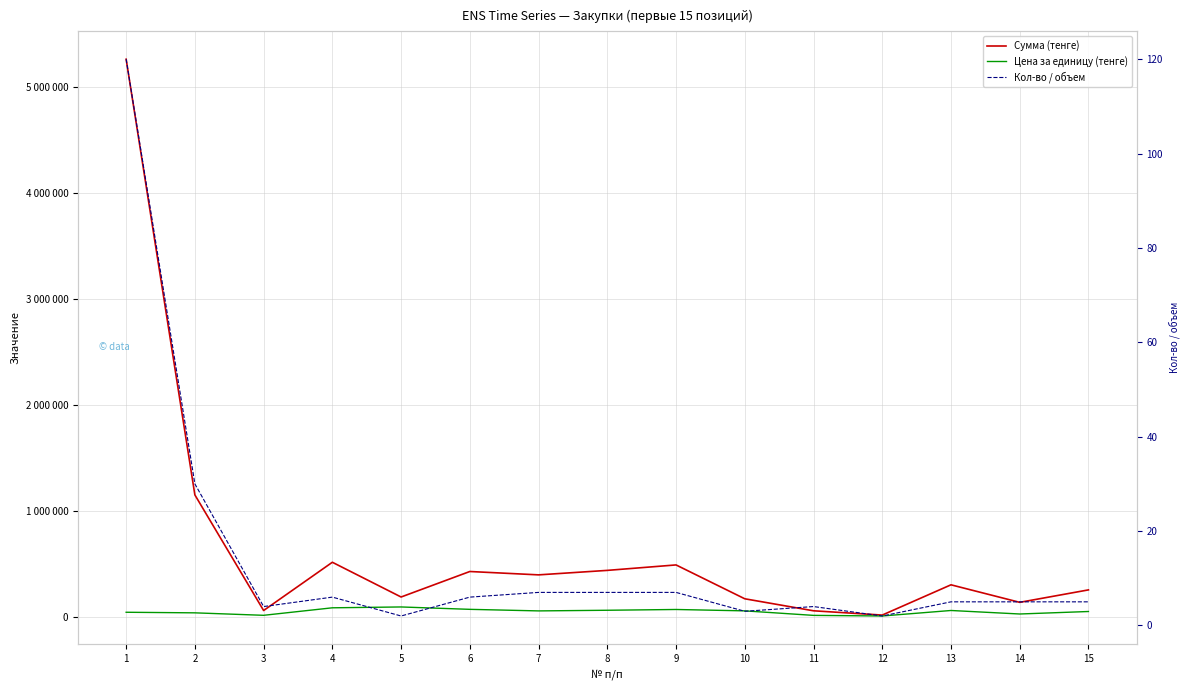

What is the maximum value for Сумма (тенге)?

5264760